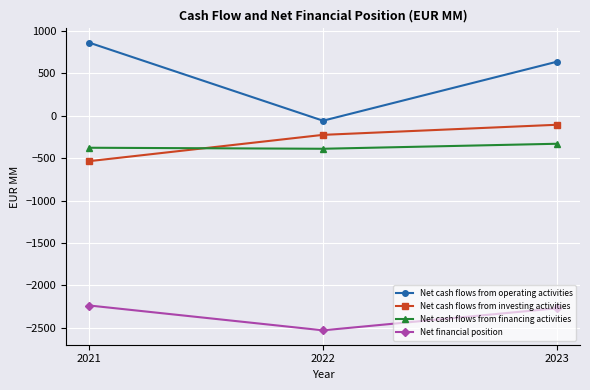

How many categories are shown in the chart?

3